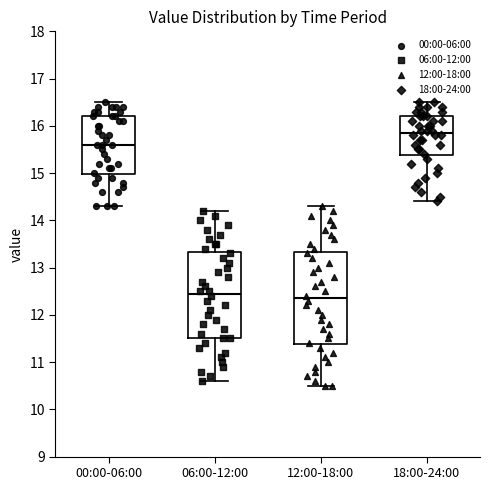

Which box has the highest median line?

18:00-24:00